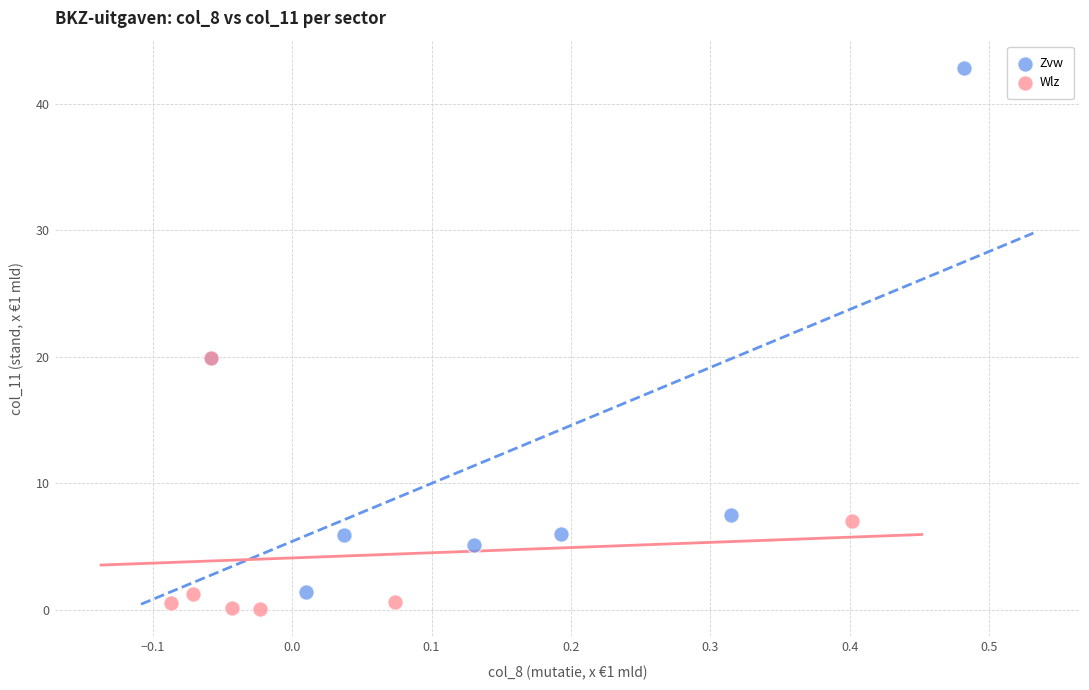

Which series has the largest Y range (max minus min)?

Zvw